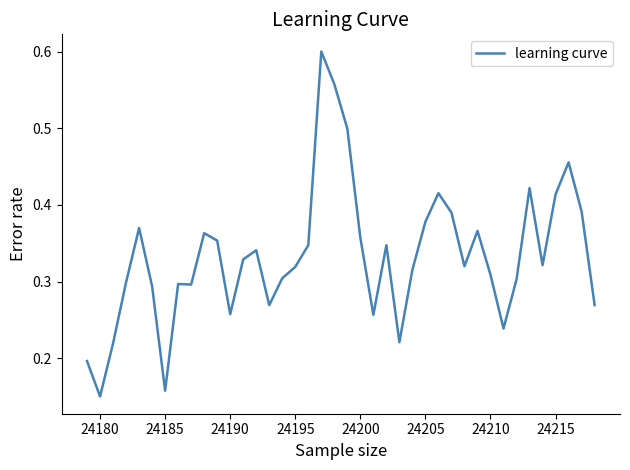

True or false: there are more than 2 points higher than both neighbors.

True